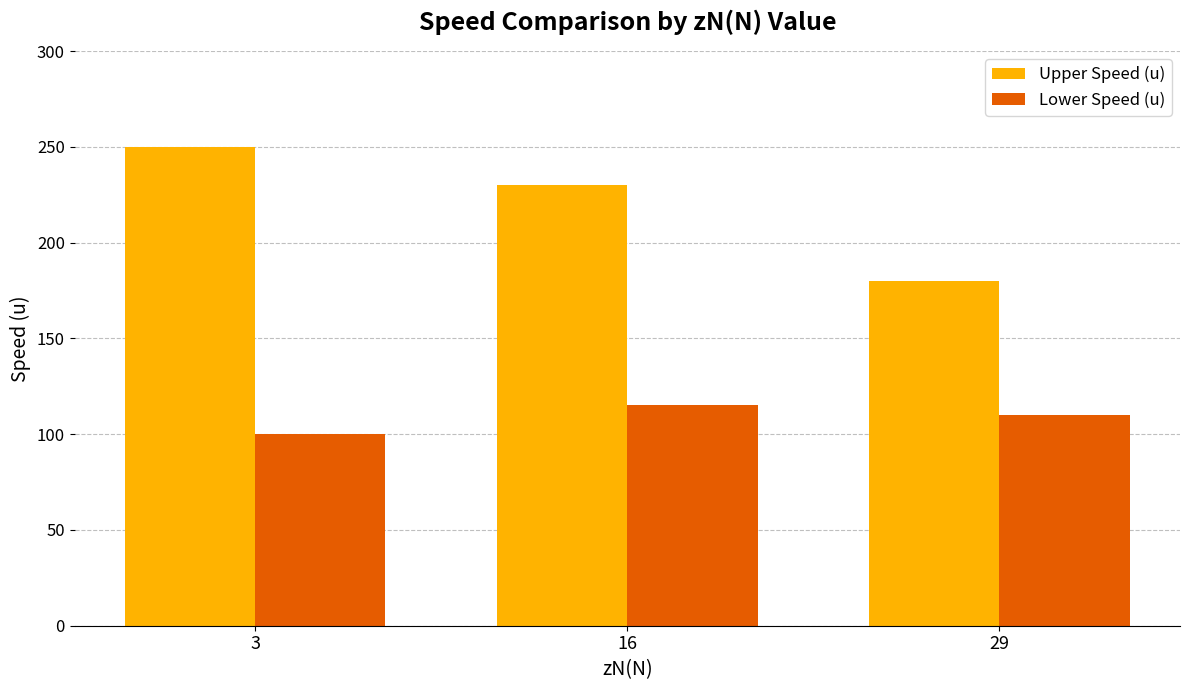

Reading left to right, list all the values displayed in this chart.

Upper Speed (u): 3=250	16=230	29=180
Lower Speed (u): 3=100	16=115	29=110